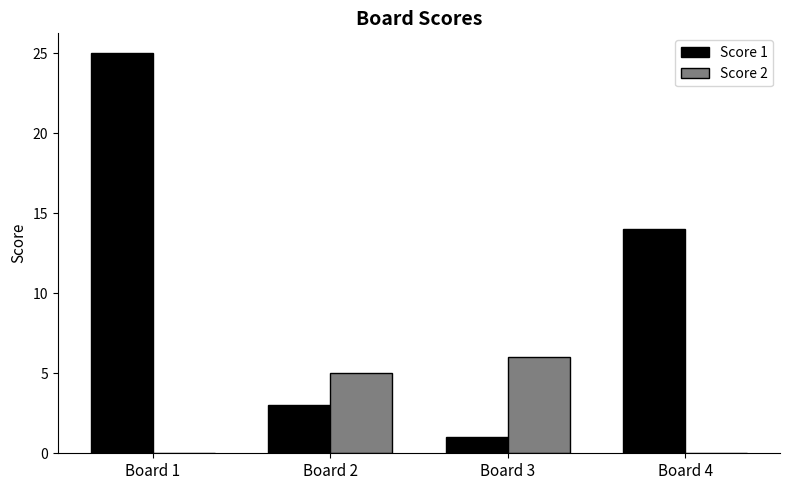

Reading left to right, list all the values displayed in this chart.

Score 1: 25	3	1	14
Score 2: 0	5	6	0